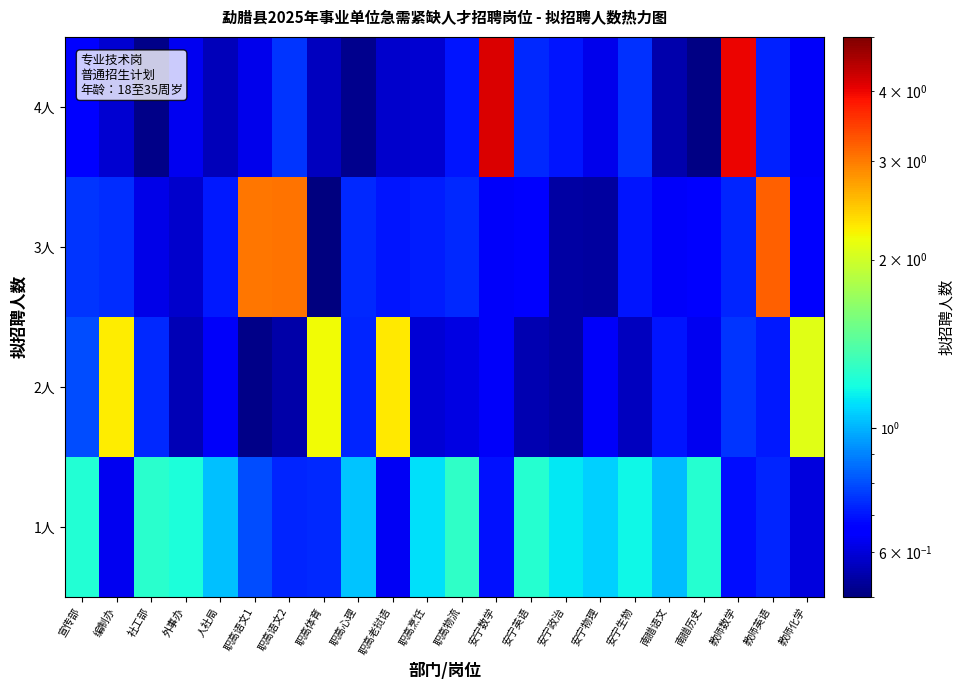

At how many categories does at least one series exceed 2?

9